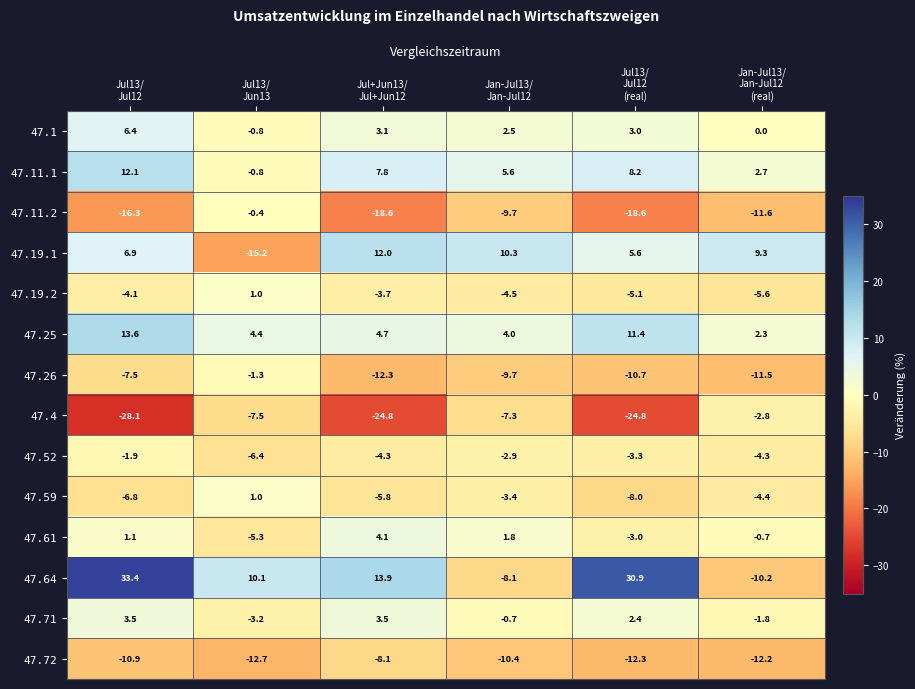

At how many categories does at least one series exceed 2?

6